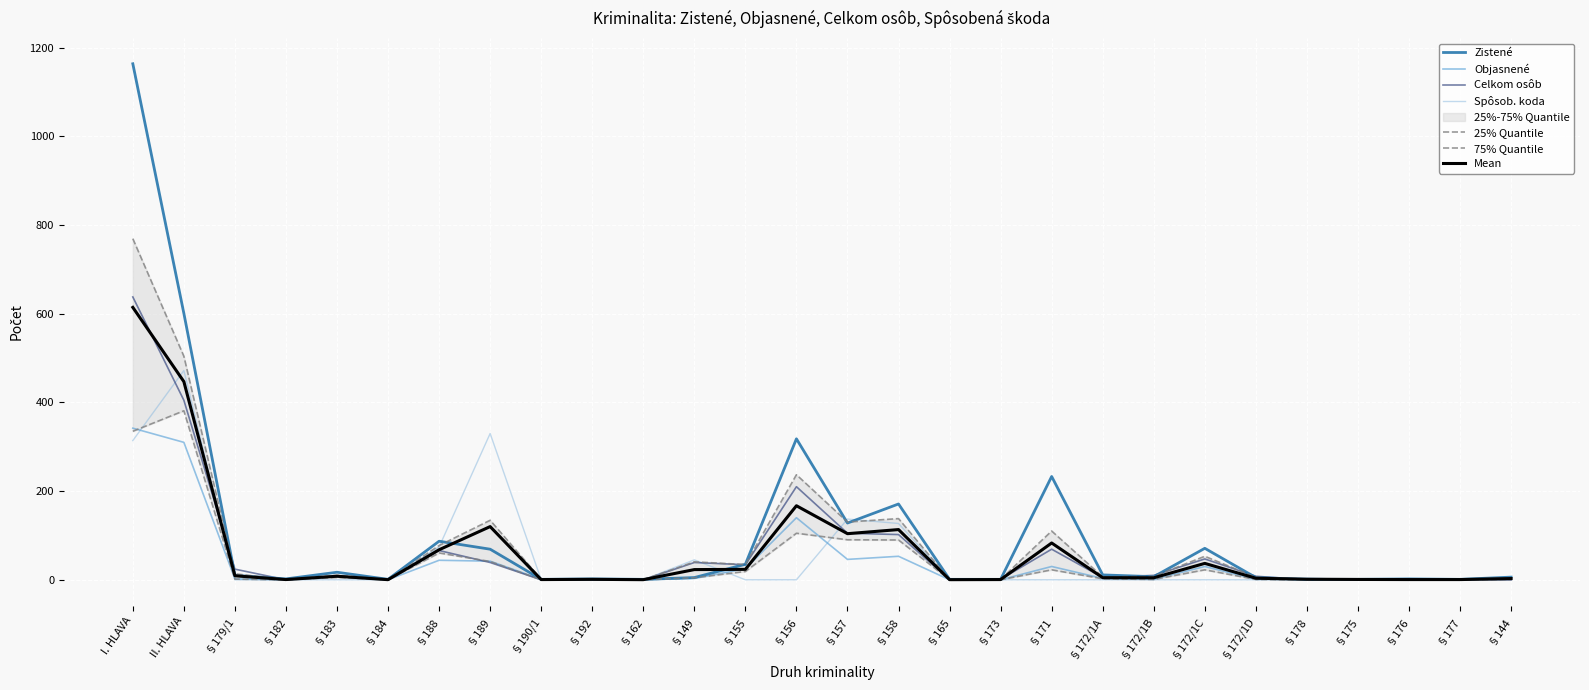

Is the value of Spôsob. koda at §158 greater than the value of Zistené at §149?

Yes